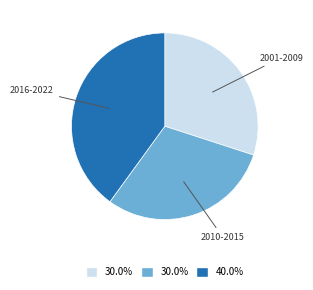

Is there any slice that represents more than half of the pie?

No